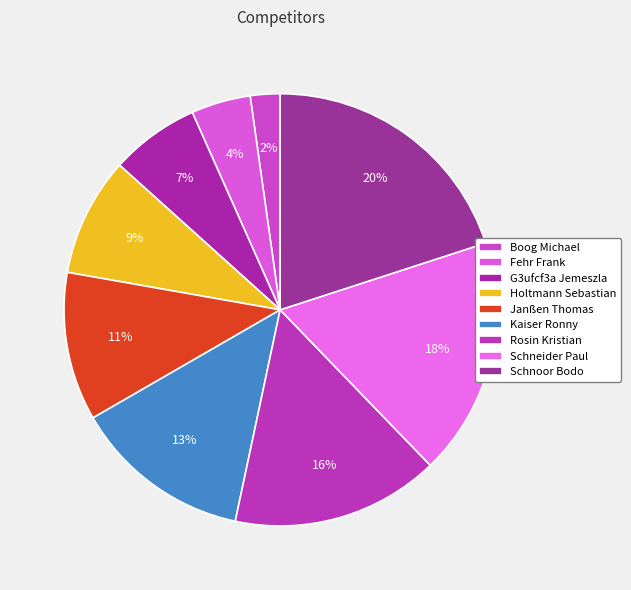

What percentage is the Rosin Kristian slice, to the nearest percent?

16%